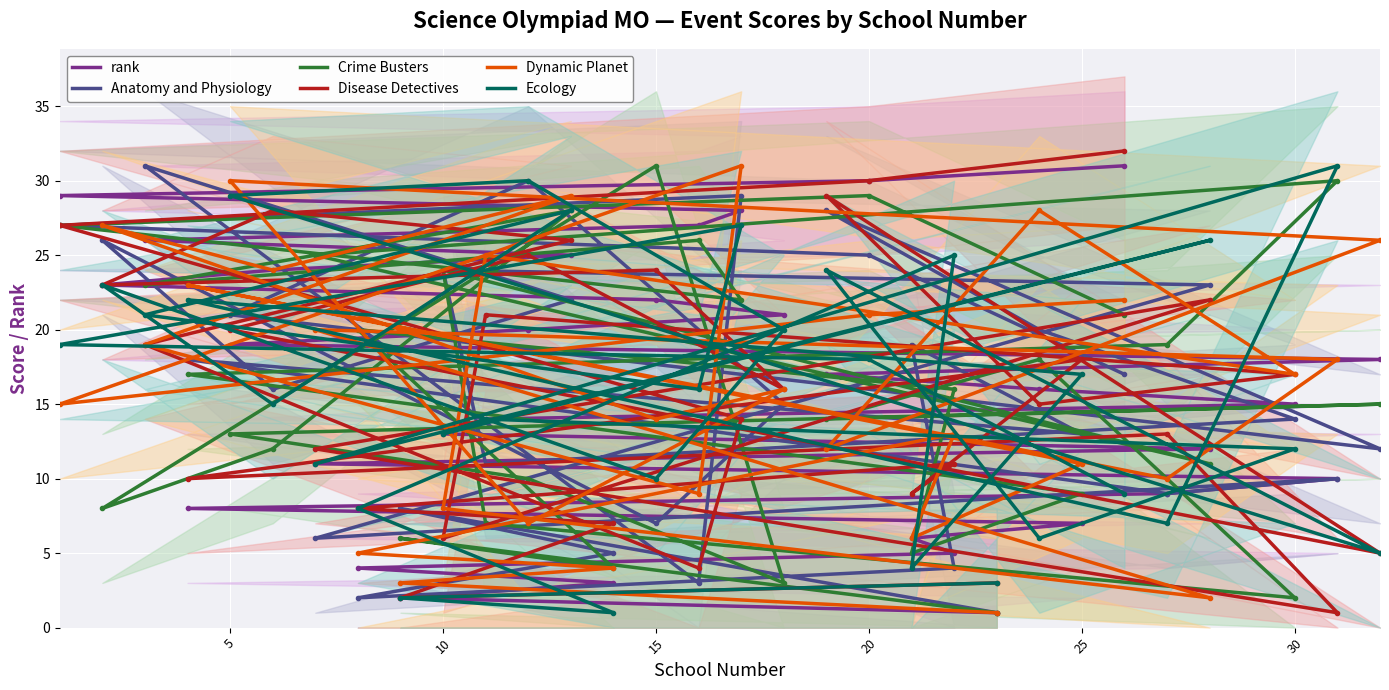

Reading left to right, list all the values displayed in this chart.

rank: 1	2	3	4	5	6	7	8	9	10	11	12	13	14	15	16	17	18	19	20	21	22	23	24	25	26	27	28	29	30	31
Anatomy and Physiology: 1	8	5	2	4	19	13	18	9	10	6	23	24	11	14	20	28	12	21	30	15	7	26	16	22	31	3	29	27	25	17
Crime Busters: 1	6	4	20	16	5	9	17	19	30	25	11	24	7	2	18	14	15	13	10	3	31	8	12	28	23	26	22	27	29	21
Disease Detectives: 3	2	7	8	11	9	18	10	13	1	12	22	6	21	17	15	29	5	20	25	16	24	23	28	26	19	4	14	27	30	32
Dynamic Planet: 1	3	4	5	13	6	11	23	10	18	20	2	8	25	17	28	12	26	30	7	16	14	27	24	29	19	9	31	15	21	22
Ecology: 3	2	1	8	25	4	17	22	7	31	11	26	13	14	12	6	24	5	29	30	20	10	23	15	28	21	16	27	19	18	9